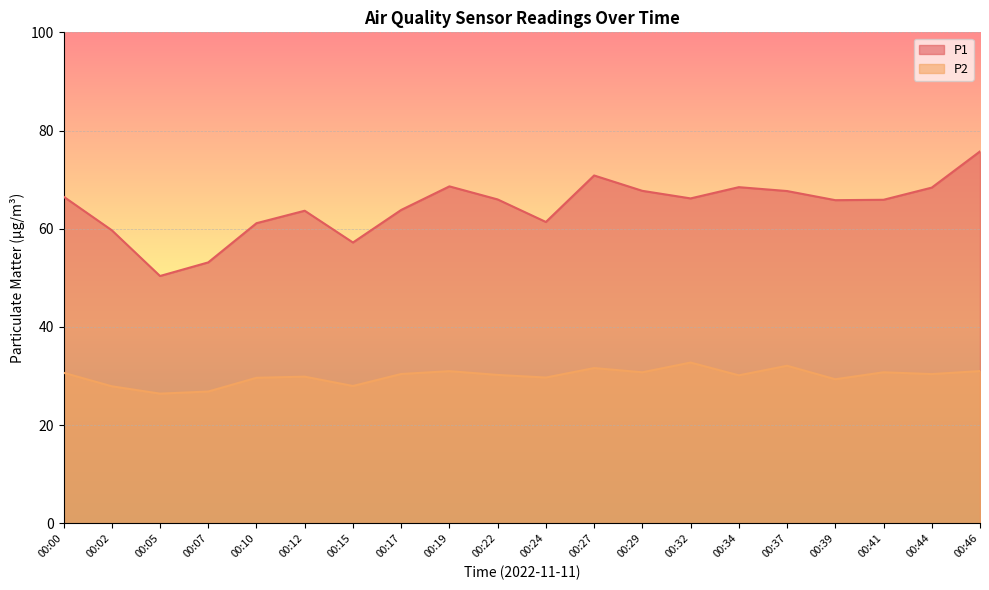

True or false: P1 and P2 cross at least once.

False